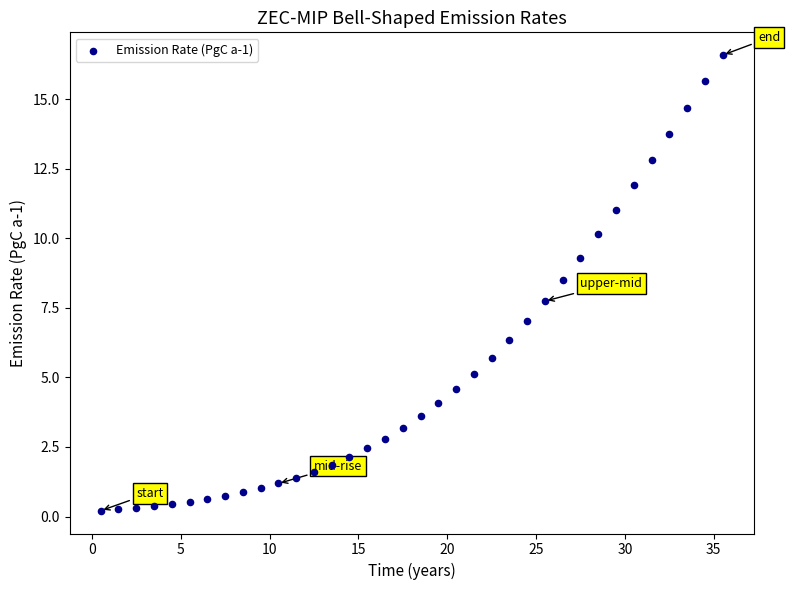

What Y value in the scatter plot is closest to 8?

7.7